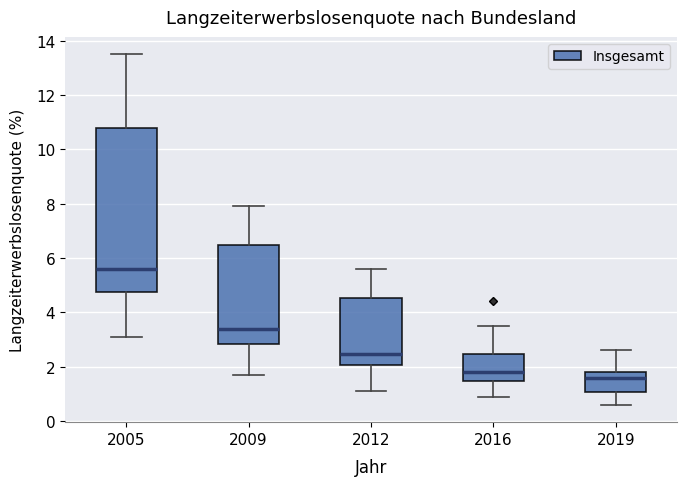

Which box's median line is the highest?

2005